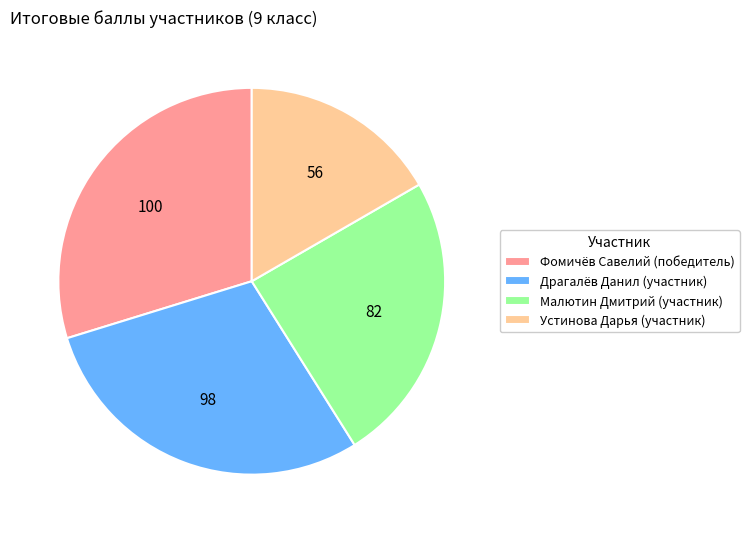

Which slice is the largest?

Фомичёв Савелий (победитель)